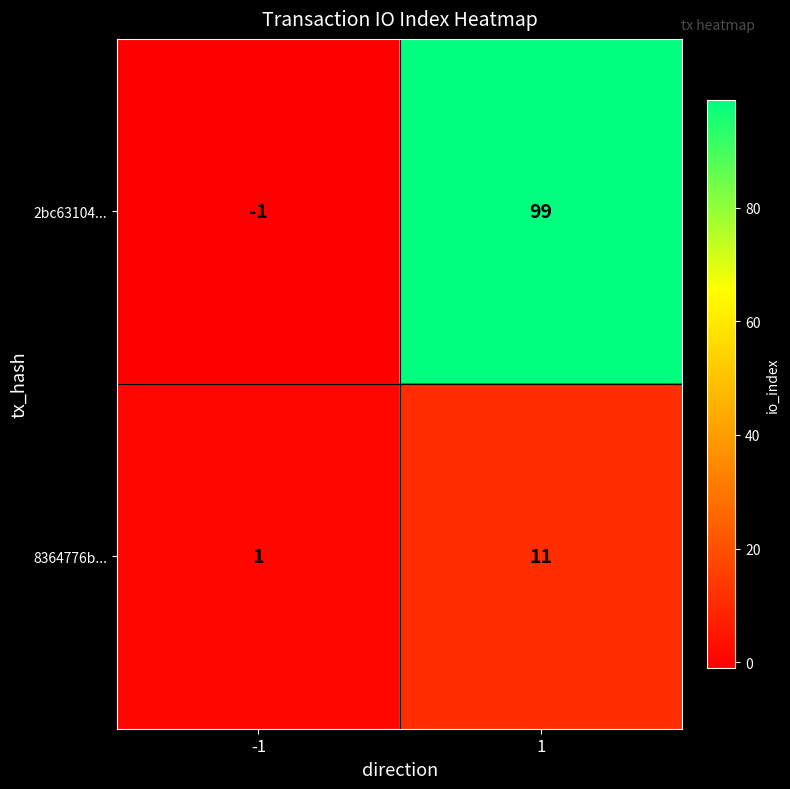

At which category is the sum across all series the highest?

1